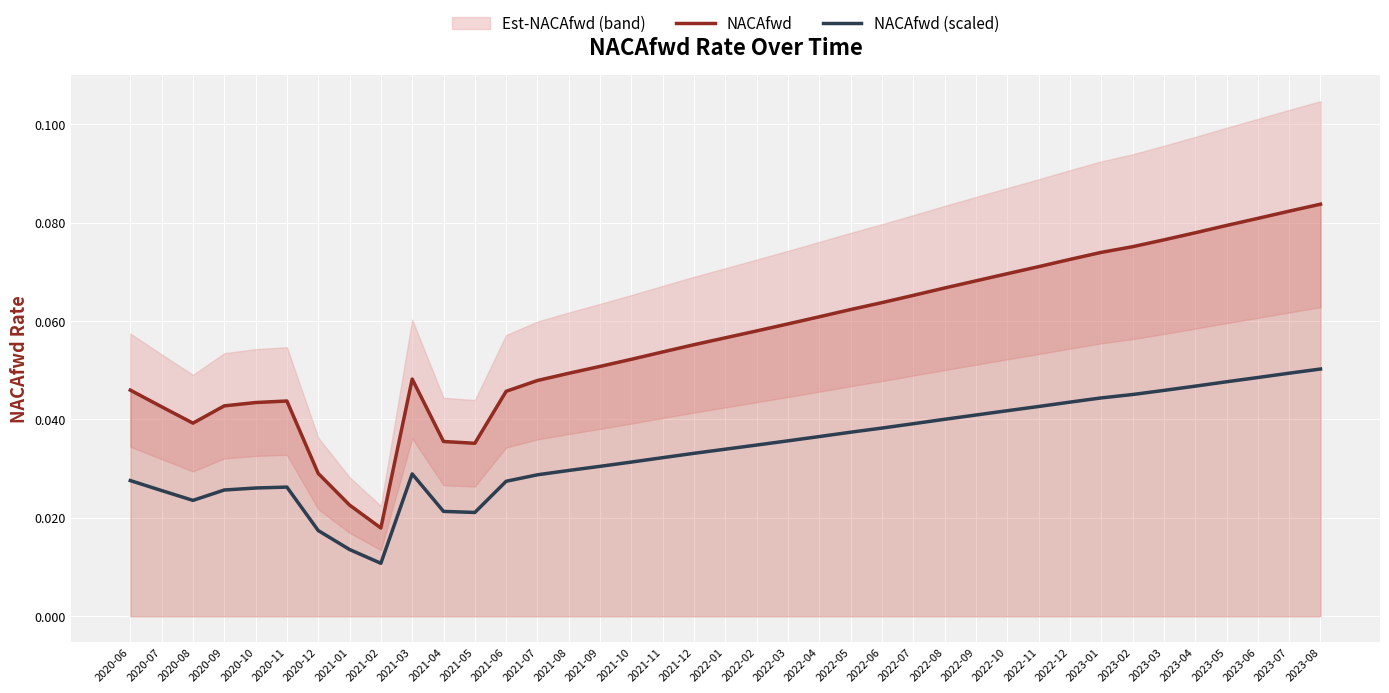

Reading left to right, list all the values displayed in this chart.

NACAfwd: 0.0	0.0	0.0	0.0	0.0	0.0	0.0	0.0	0.0	0.0	0.0	0.0	0.0	0.0	0.0	0.1	0.1	0.1	0.1	0.1	0.1	0.1	0.1	0.1	0.1	0.1	0.1	0.1	0.1	0.1	0.1	0.1	0.1	0.1	0.1	0.1	0.1	0.1	0.1
NACAfwd (scaled): 0.0	0.0	0.0	0.0	0.0	0.0	0.0	0.0	0.0	0.0	0.0	0.0	0.0	0.0	0.0	0.0	0.0	0.0	0.0	0.0	0.0	0.0	0.0	0.0	0.0	0.0	0.0	0.0	0.0	0.0	0.0	0.0	0.0	0.0	0.0	0.0	0.0	0.0	0.1